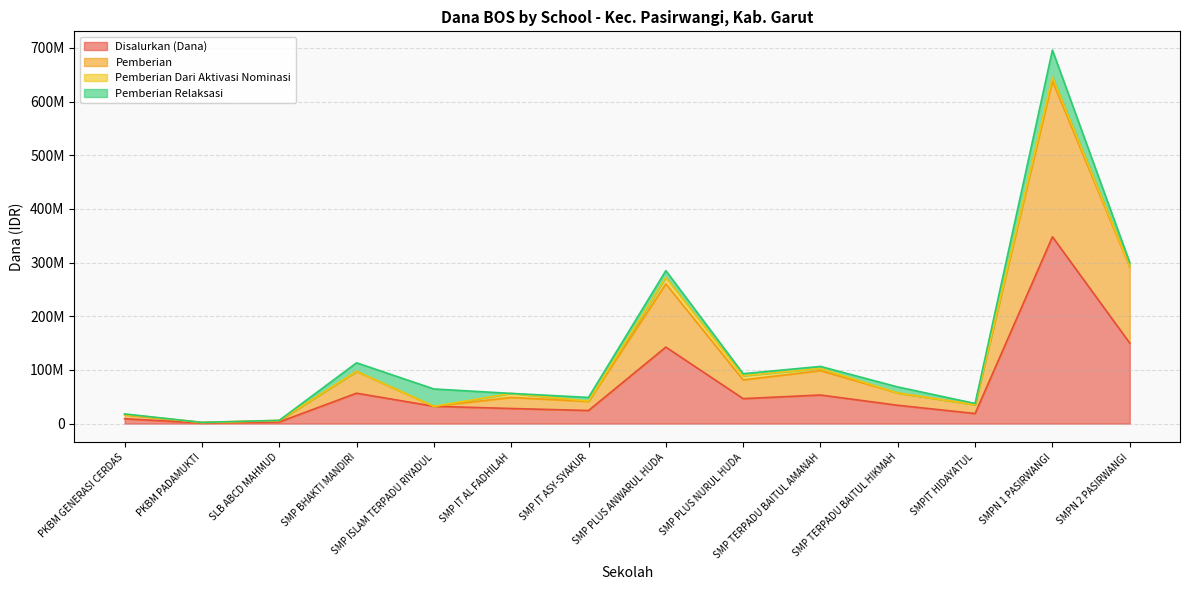

In Siswa Disalurkan, how many points are lower than both neighbors (excluding endpoints)?

4